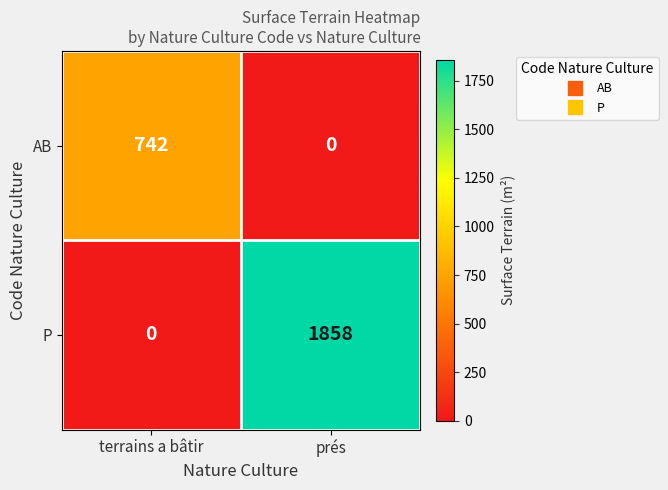

True or false: P has a value of 2900 at prés.

False